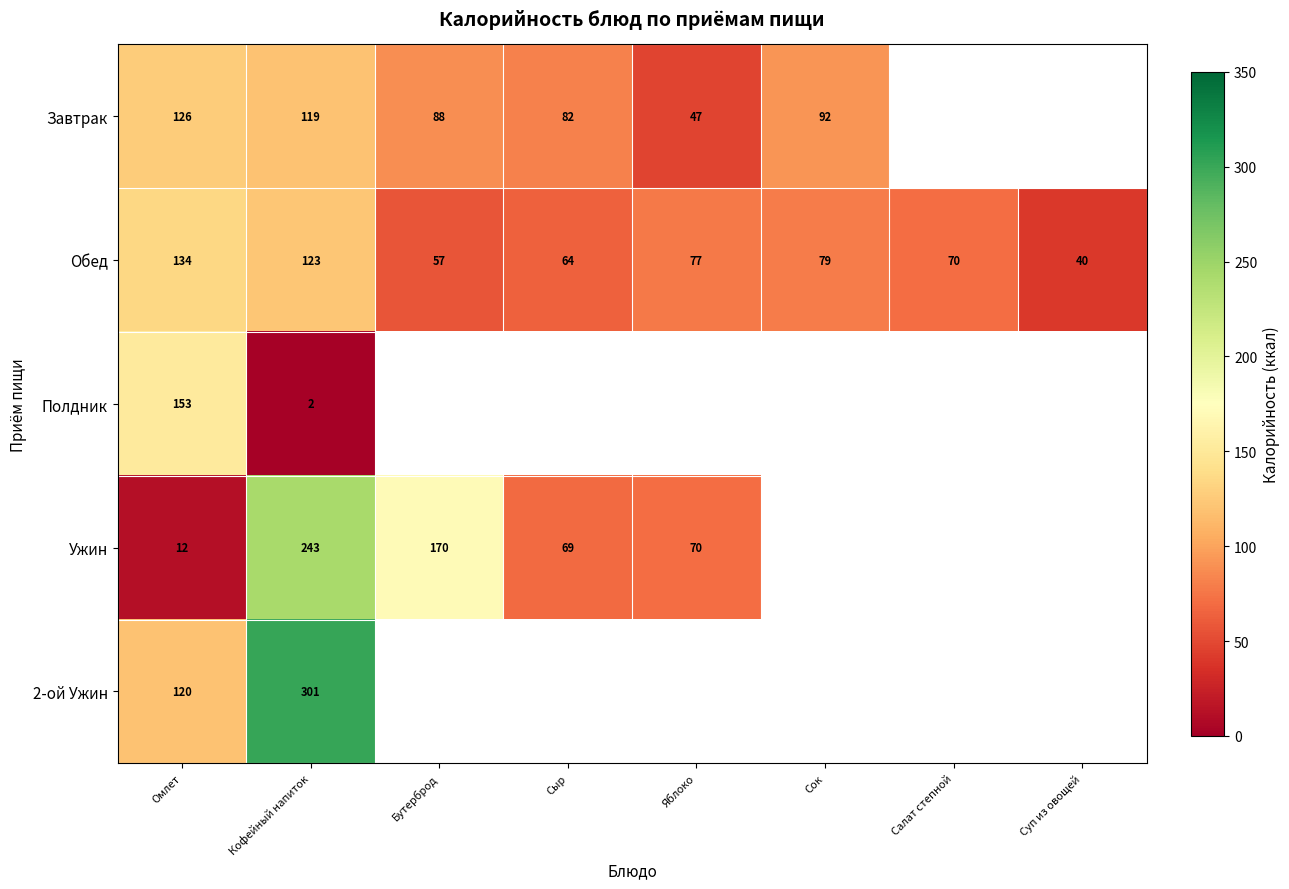

Which has a higher value, Бутерброд or Омлет?

Омлет